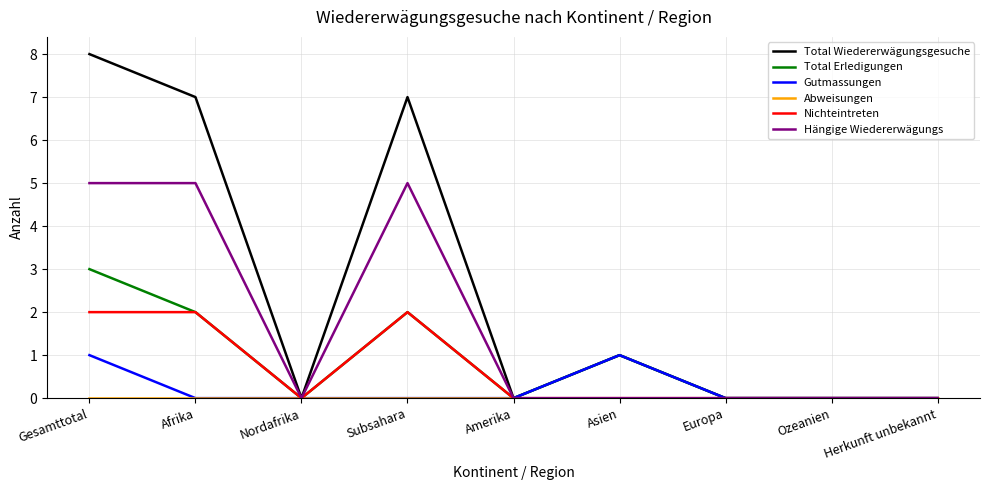

At which category is the sum across all series the highest?

Gesamttotal